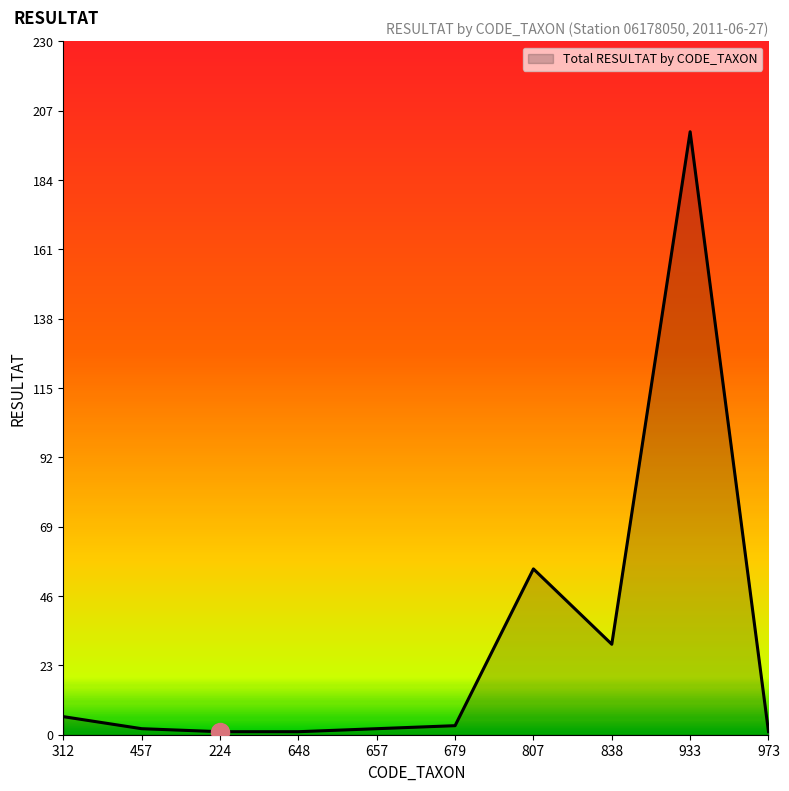

True or false: the data shows 6 at 312.

True